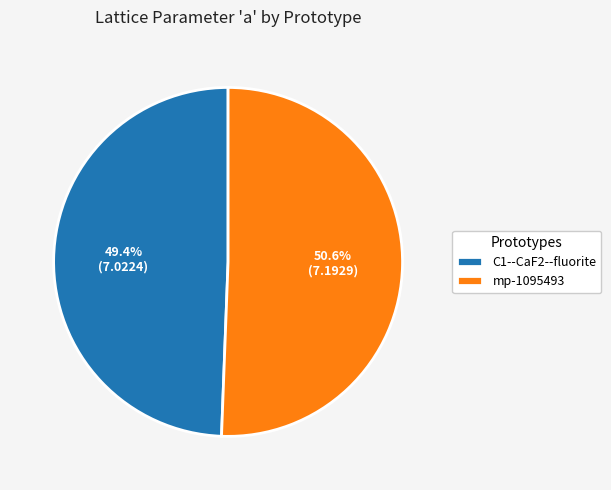

Which has a higher value, mp-1095493 or C1--CaF2--fluorite?

mp-1095493